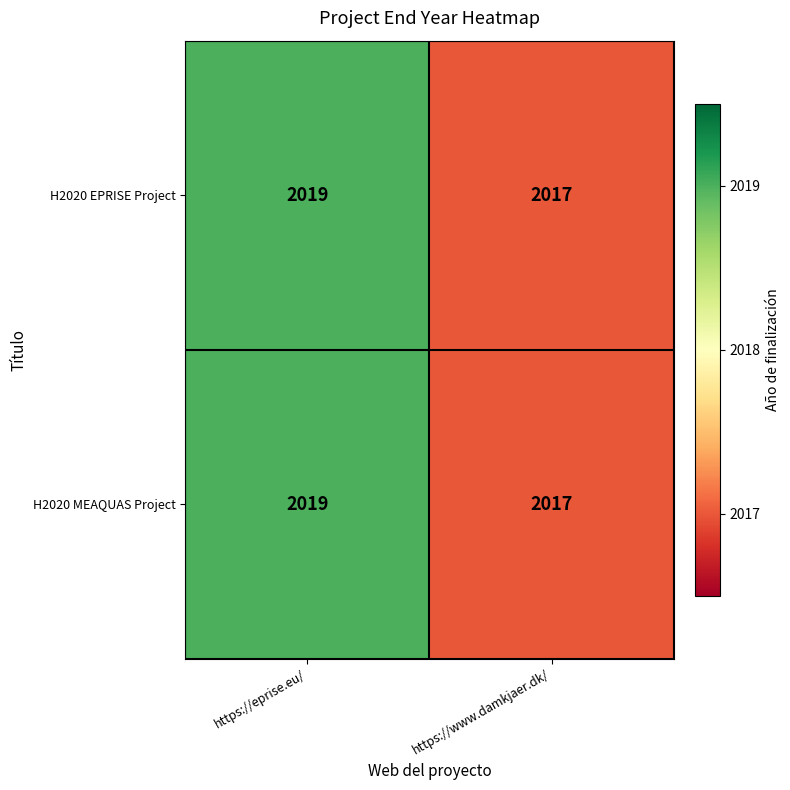

What is the maximum value shown in the chart?

2019